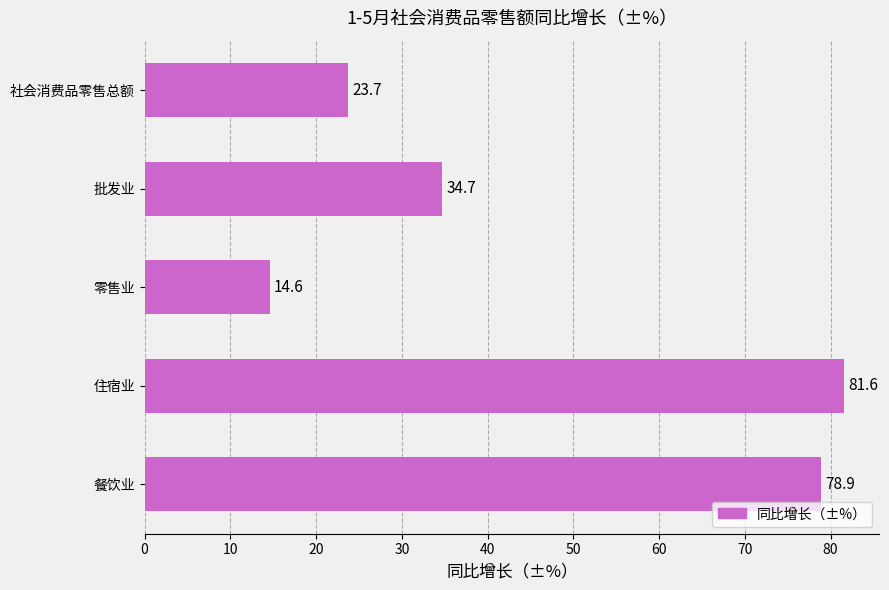

List the labels in order of value, smallest first.

零售业, 社会消费品零售总额, 批发业, 餐饮业, 住宿业